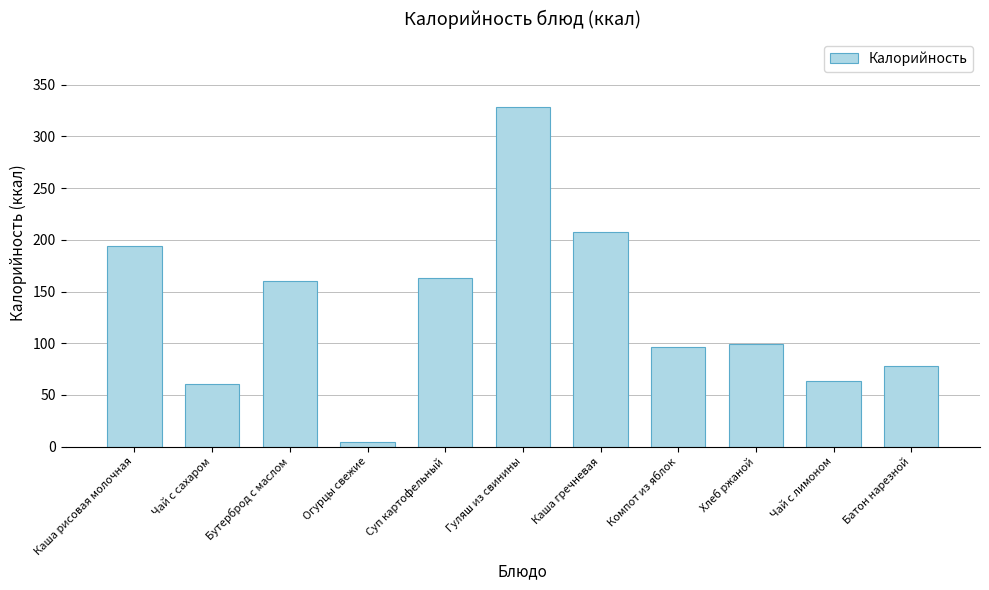

Reading left to right, list all the values displayed in this chart.

194.4	60.7	160.2	4.2	162.7	328.4	207.1	96.0	99.0	63.0	77.7